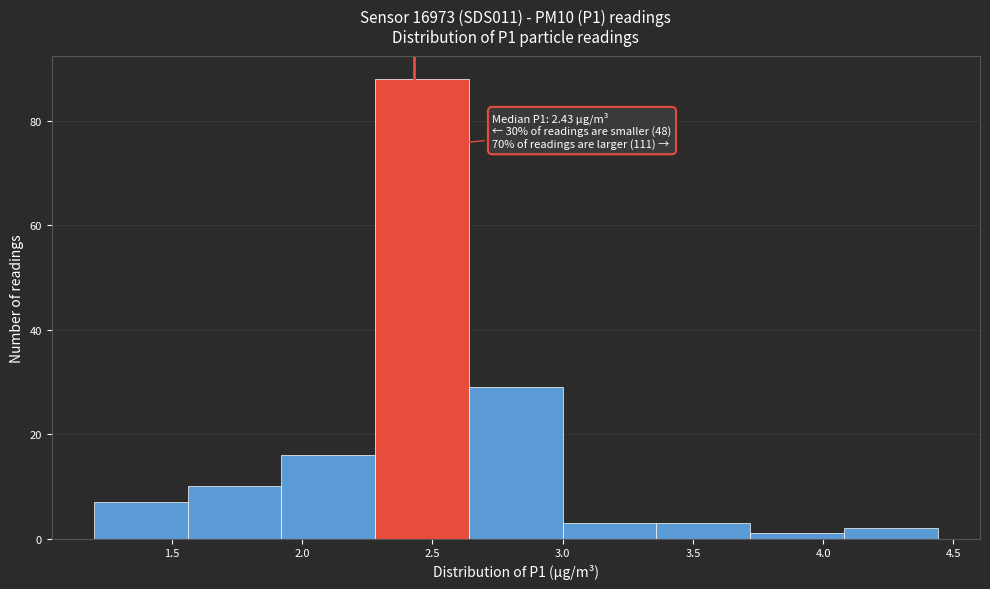

Over which range of the x-axis is the bar tallest?

2.28 to 2.64